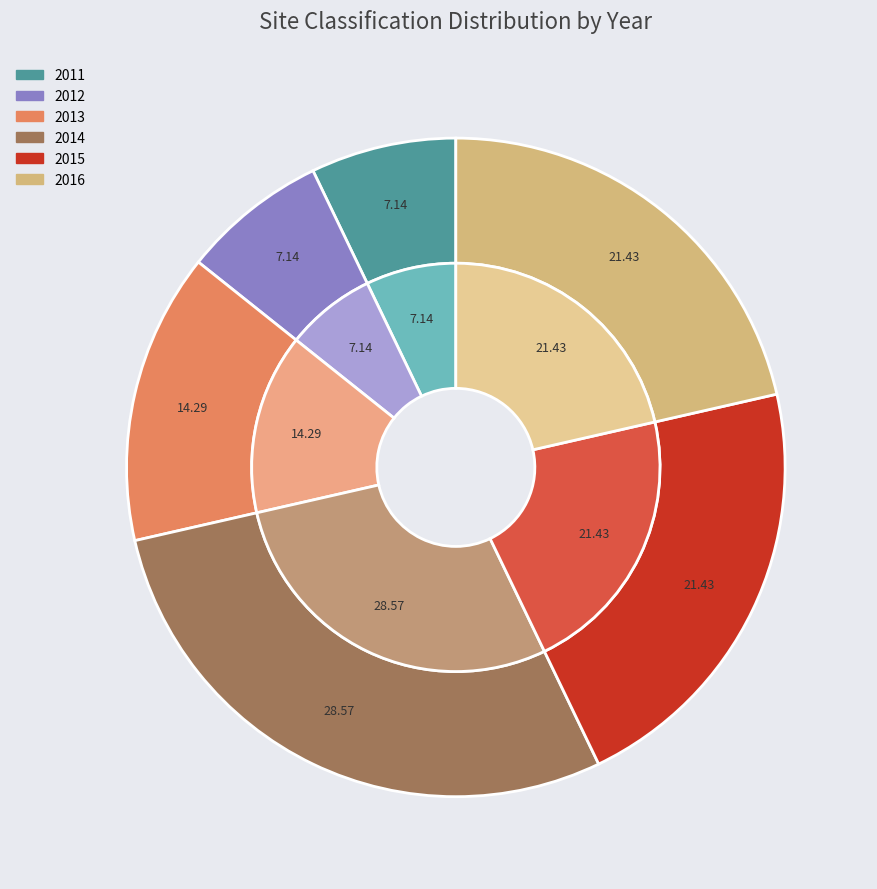

Does 2011 represent more than half of the total?

No